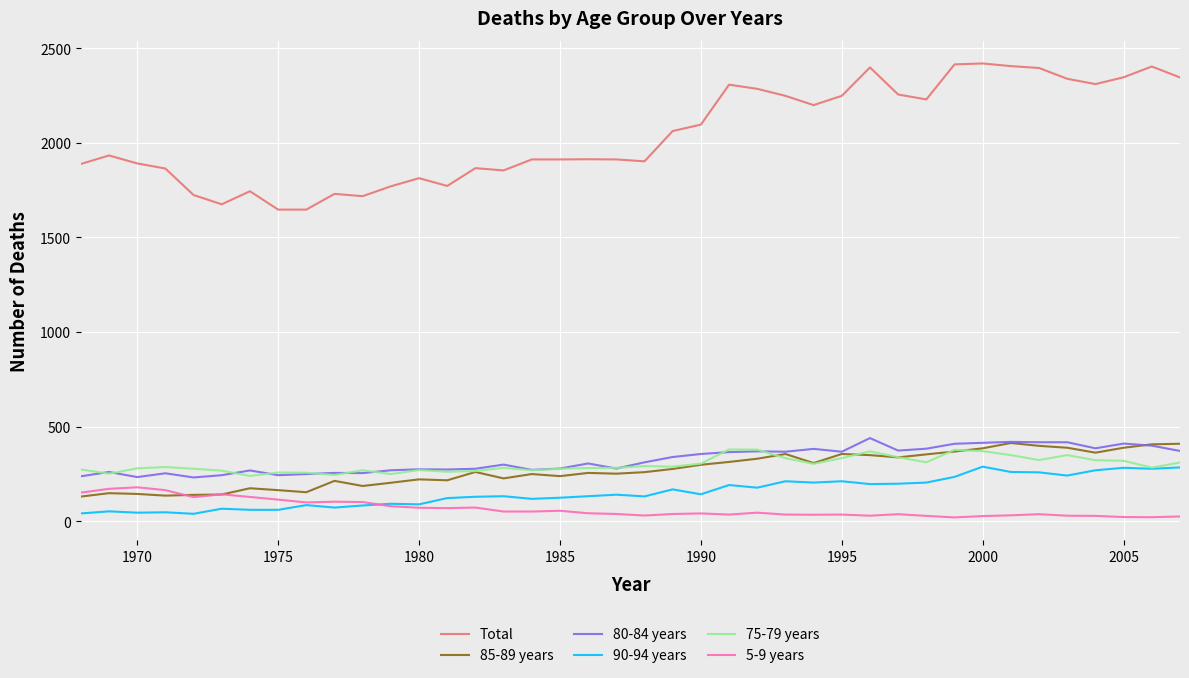

List the series in order of their peak value, highest first.

Total, 80-84 years, 85-89 years, 75-79 years, 90-94 years, 5-9 years